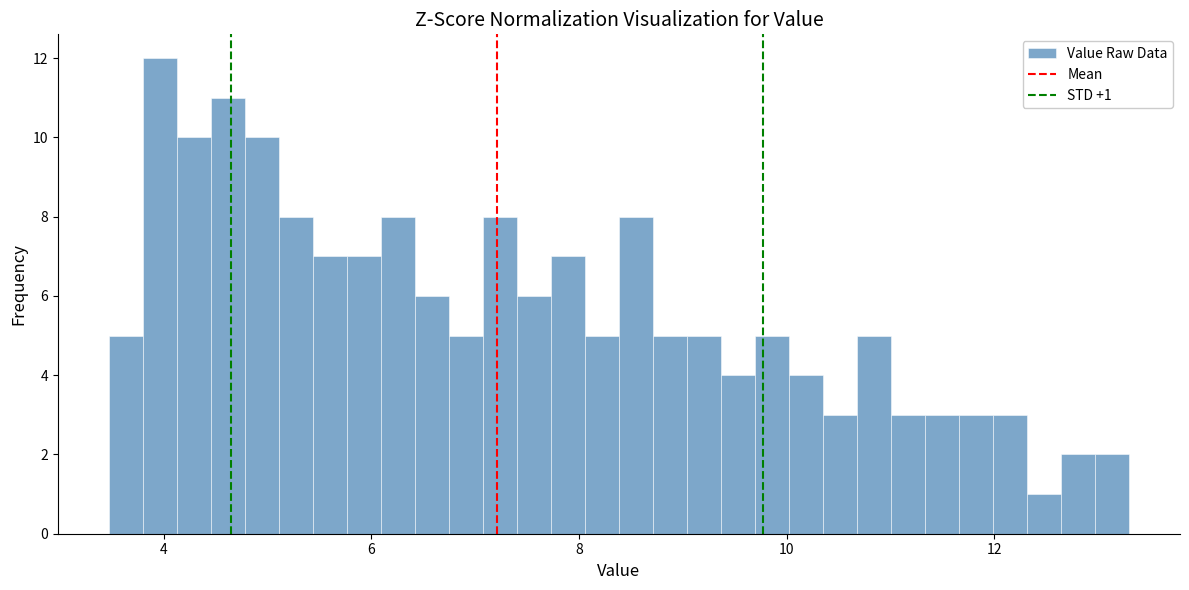

Read against the x-axis, roughly where is the centre of the tallest bar?

4.0